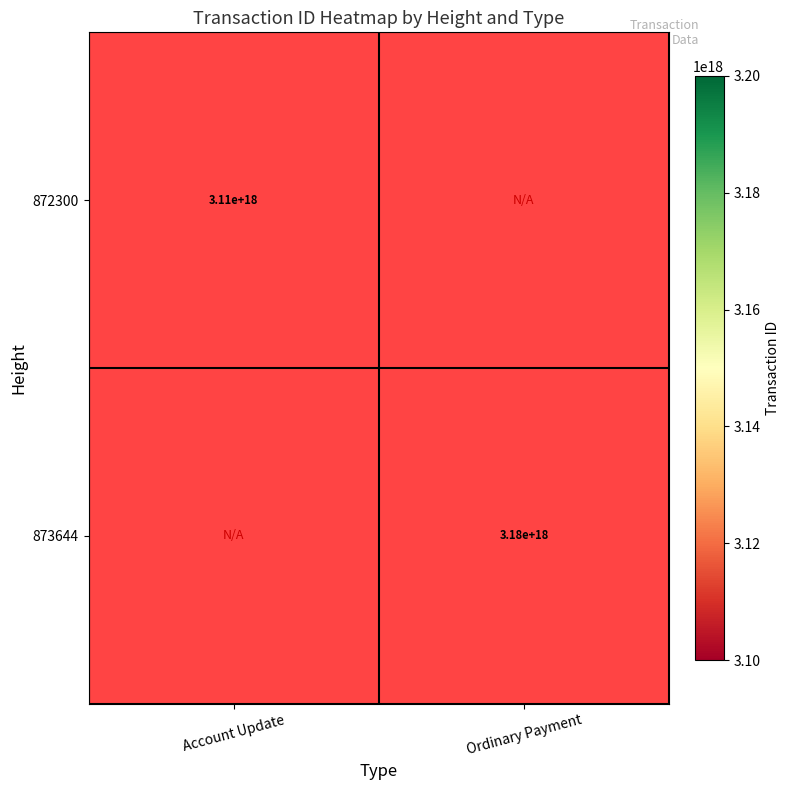

The value of 873644 at Ordinary Payment is 3180000000000000000. True or false?

True